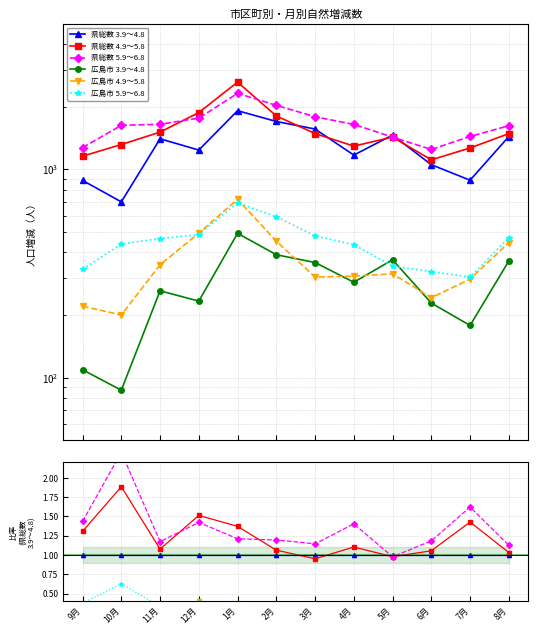

At how many categories does at least one series exceed 1?

11